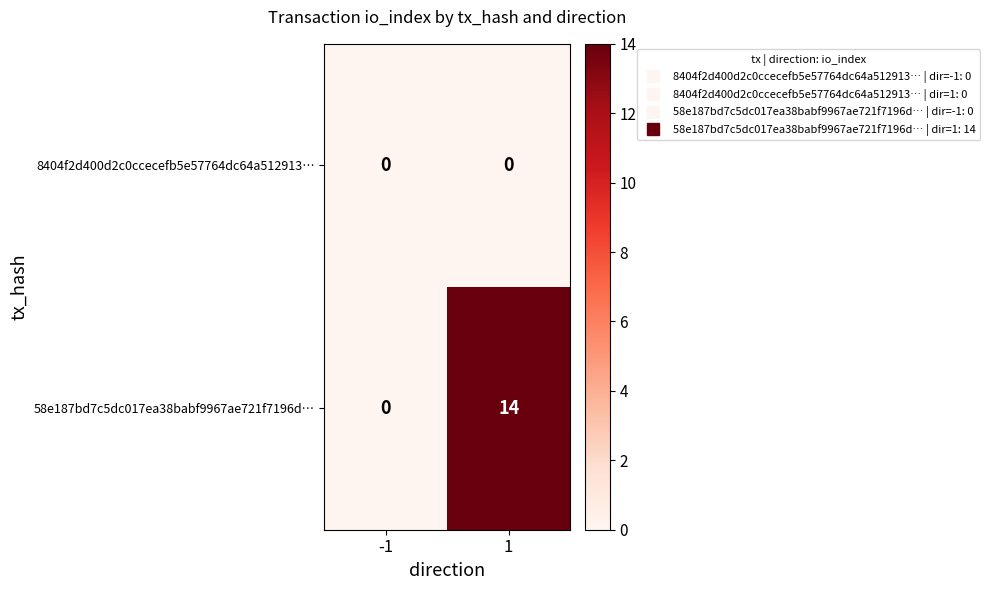

Reading right to left, transcribe all the data shown in this chart.

8404f2d400d2c0ccecefb5e57764dc64a512913…: 1=0	-1=0
58e187bd7c5dc017ea38babf9967ae721f7196d…: 1=14	-1=0